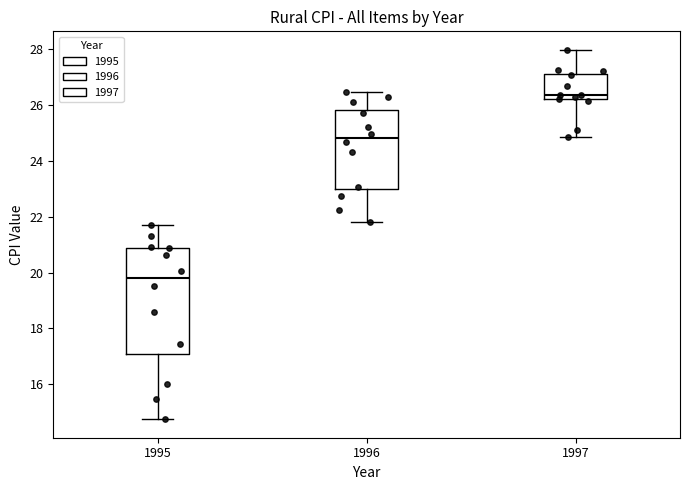

Reading left to right, read every box against the y-axis: the position of its median line, the range the box covers, and the ends of its whiskers. The values are not printed on the chart, so give them approximately, as read against the axis.

1995: median 19.8, box 17.0 to 20.8, whiskers 14.8 to 21.6
1996: median 24.8, box 23.0 to 25.8, whiskers 21.8 to 26.4
1997: median 26.4, box 26.2 to 27.2, whiskers 24.8 to 28.0